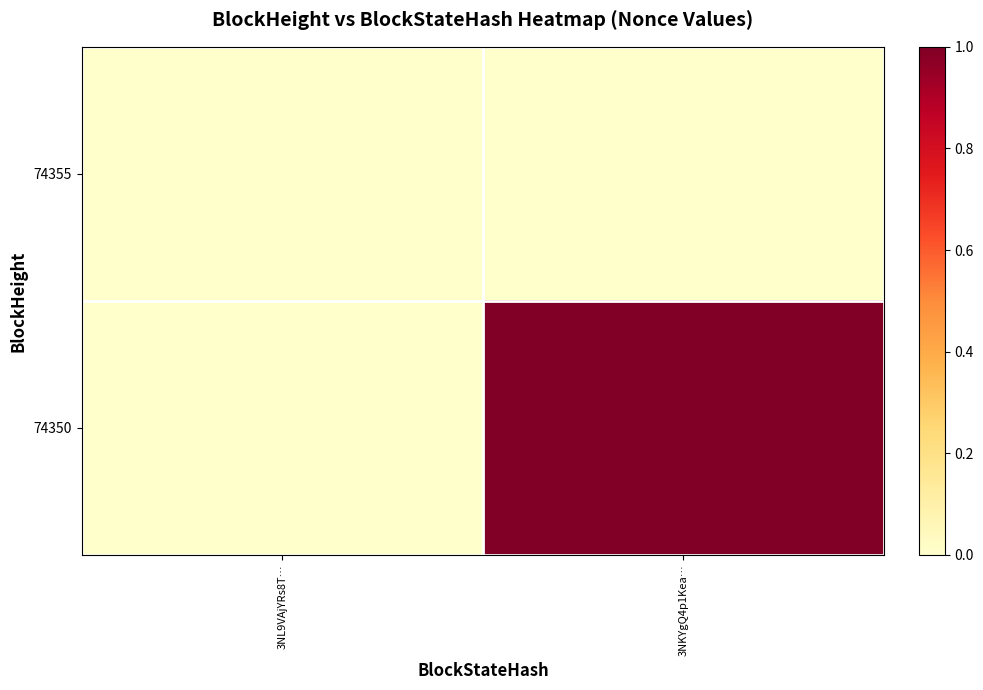

Reading left to right, what are all the values shown in this chart?

74355: 3NL9VAjYRs8T…=0	3NKYgQ4p1Kea…=0
74350: 3NL9VAjYRs8T…=0	3NKYgQ4p1Kea…=1